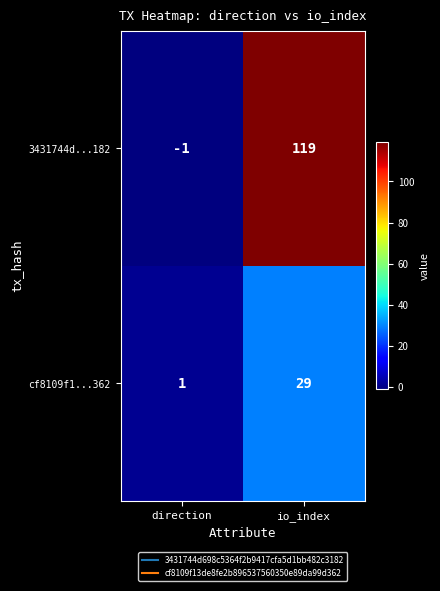

Rank the series by their maximum value, from lowest to highest.

cf8109f1...362, 3431744d...182